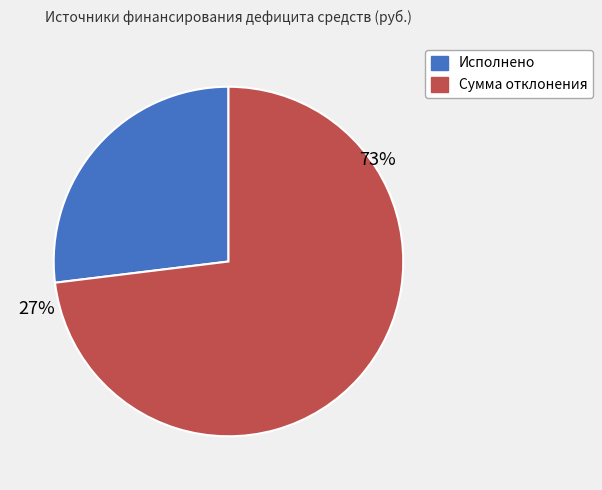

How much of the chart is everything except Исполнено?

73.1%